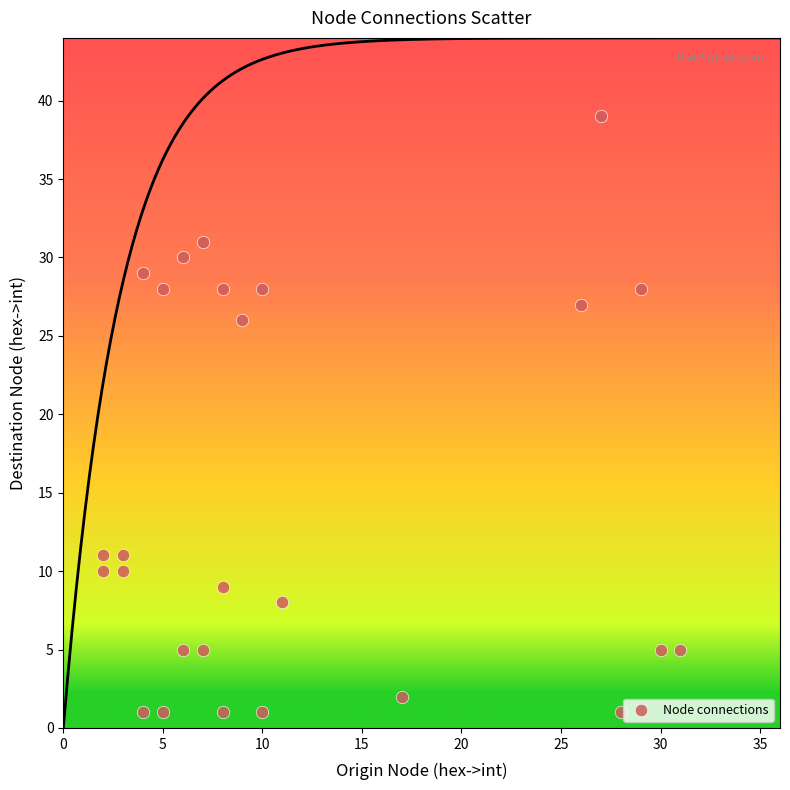

What Y value in the scatter plot is closest to 20?

26